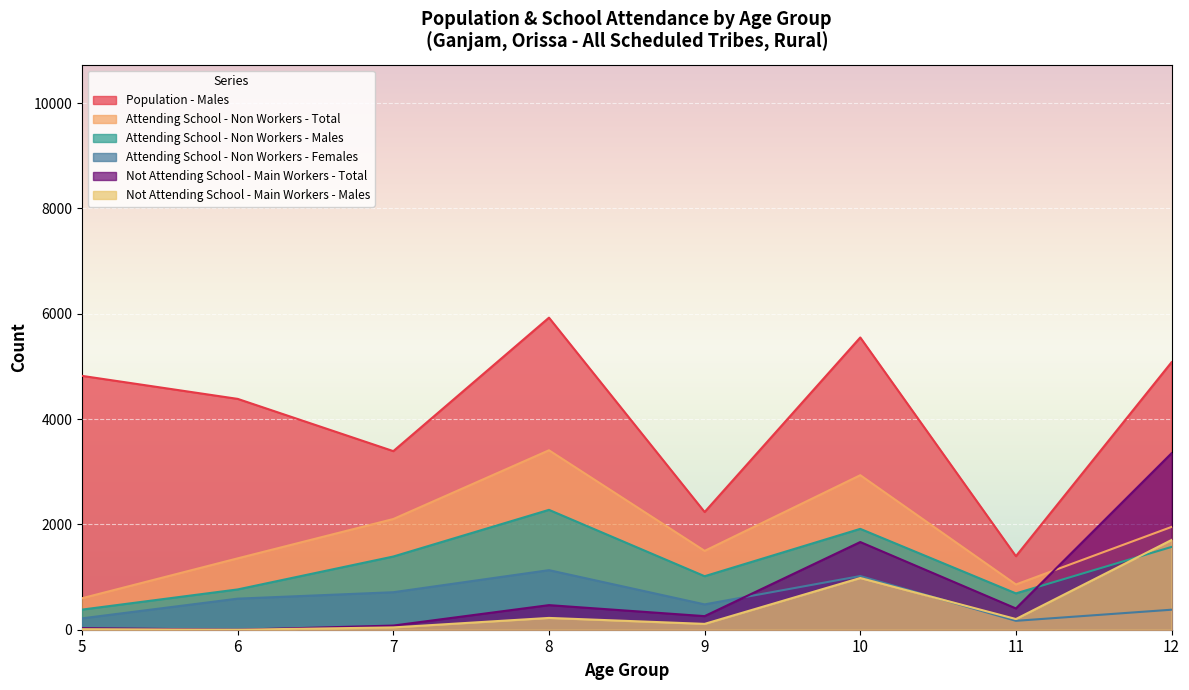

In Not Attending School - Main Workers - Males, how many points are higher than both neighbors (excluding endpoints)?

2